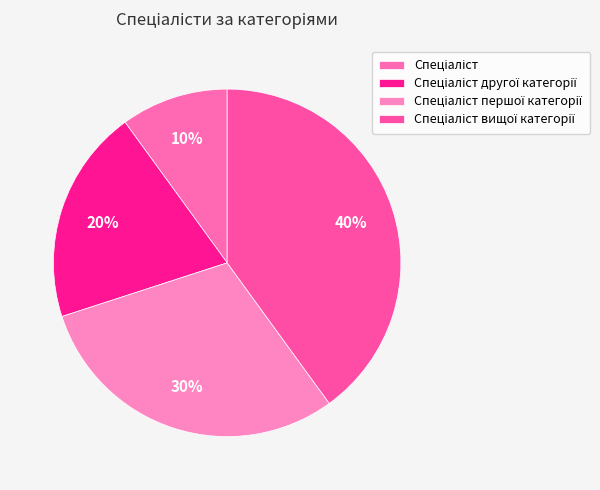

Count the number of slices in the pie.

4